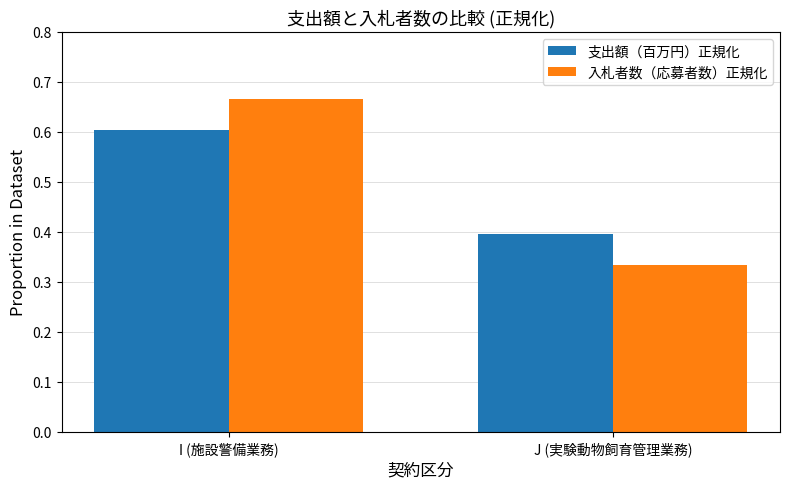

Rank the series by their maximum value, from highest to lowest.

入札者数（応募者数）正規化, 支出額（百万円）正規化